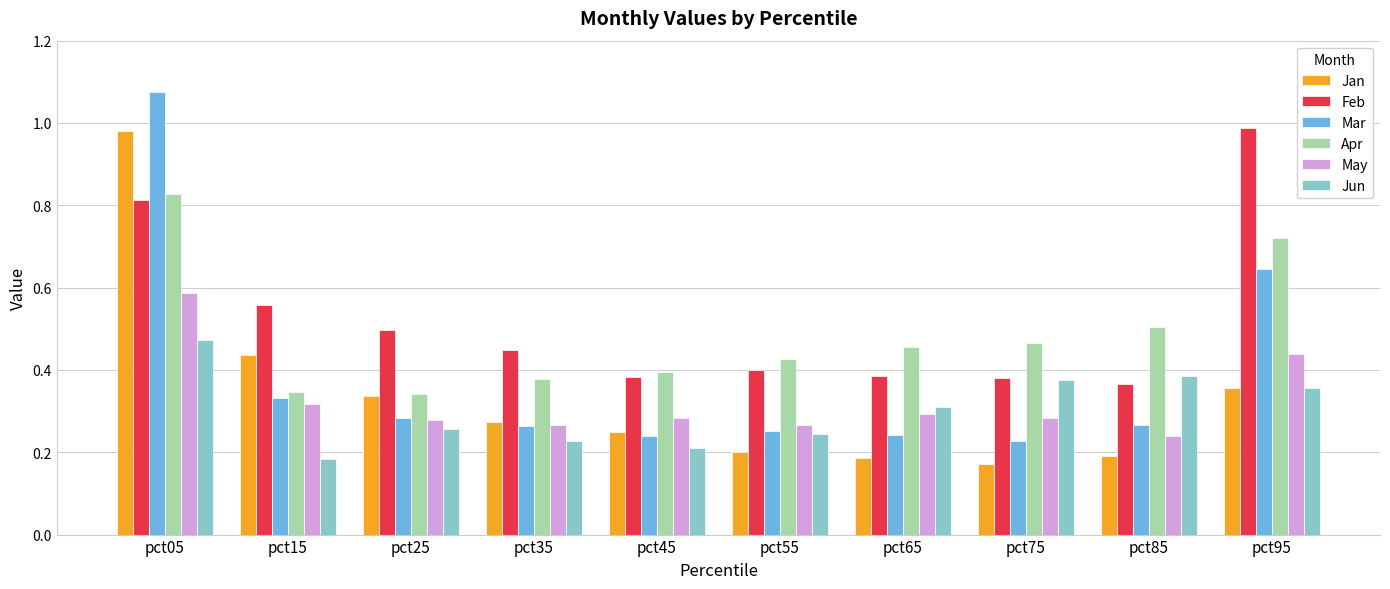

The value of Jun at pct05 is 0.7. True or false?

False